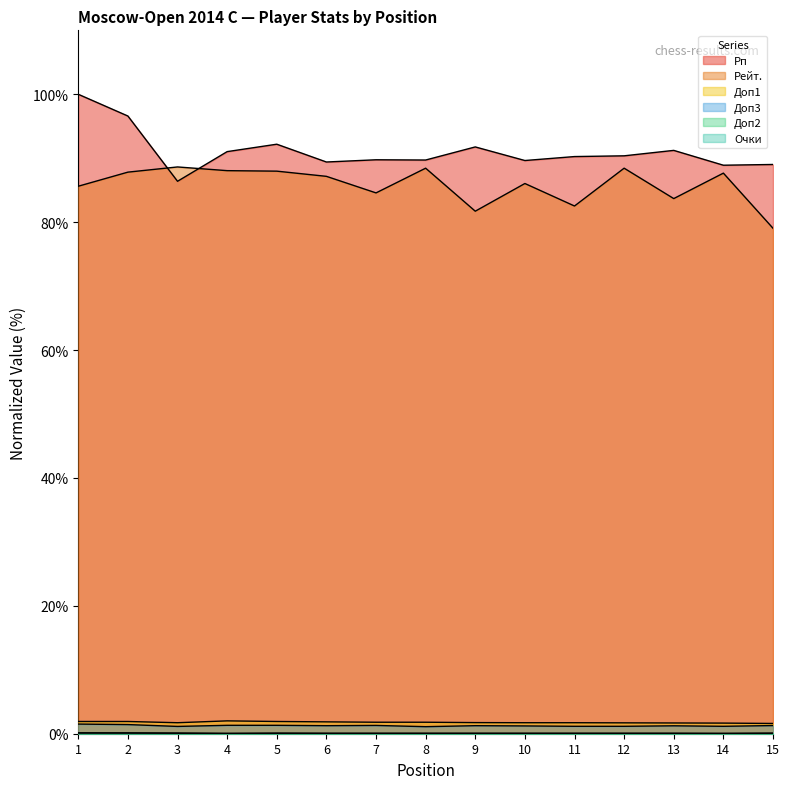

Reading left to right, transcribe all the data shown in this chart.

Рп: 1=100.0	2=96.6	3=86.4	4=91.0	5=92.2	6=89.4	7=89.8	8=89.7	9=91.8	10=89.6	11=90.3	12=90.4	13=91.2	14=88.9	15=89.0
Рейт.: 1=85.6	2=87.8	3=88.6	4=88.1	5=88.0	6=87.2	7=84.6	8=88.4	9=81.7	10=86.0	11=82.5	12=88.4	13=83.7	14=87.7	15=79.0
Доп2: 1=0.1	2=0.1	3=0.1	4=0.0	5=0.1	6=0.0	7=0.0	8=0.0	9=0.0	10=0.0	11=0.0	12=0.0	13=0.0	14=0.0	15=0.1
Доп1: 1=1.9	2=1.9	3=1.7	4=2.0	5=1.9	6=1.9	7=1.8	8=1.8	9=1.7	10=1.7	11=1.7	12=1.7	13=1.7	14=1.7	15=1.6
Очки: 1=0.1	2=0.1	3=0.1	4=0.1	5=0.1	6=0.1	7=0.1	8=0.1	9=0.1	10=0.1	11=0.1	12=0.1	13=0.1	14=0.1	15=0.1
Доп3: 1=1.5	2=1.4	3=1.1	4=1.3	5=1.3	6=1.3	7=1.3	8=1.1	9=1.3	10=1.2	11=1.2	12=1.2	13=1.2	14=1.2	15=1.3